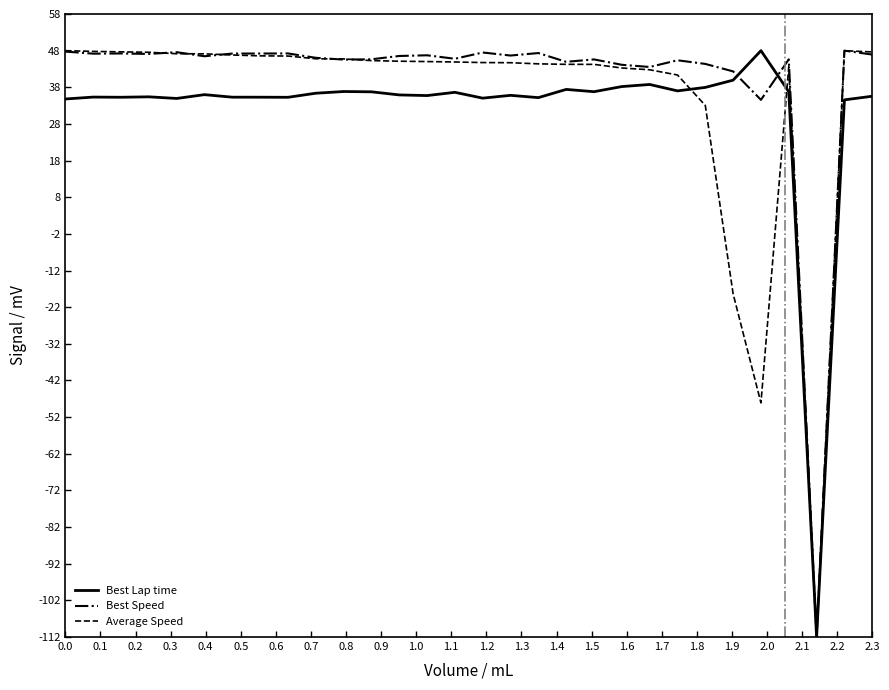

What is the smallest value displayed?

-112.0